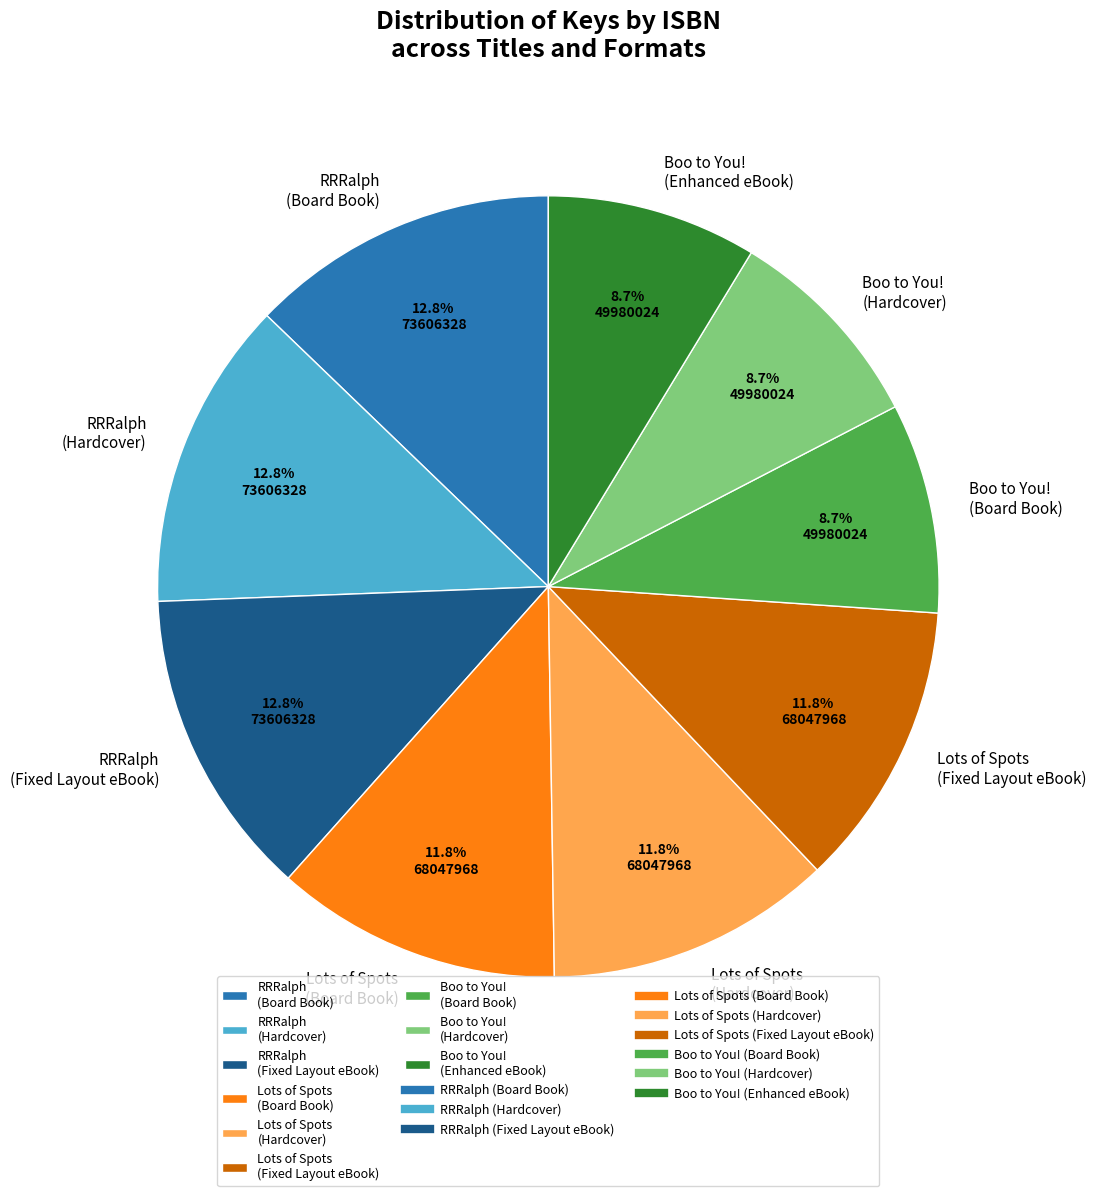

How much of the chart is everything except Boo to You! (Hardcover)?

91.3%